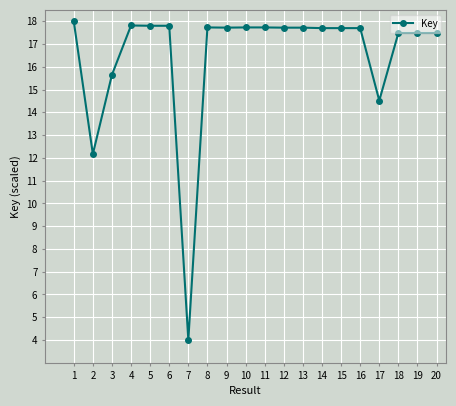

What is the average value?

16.5